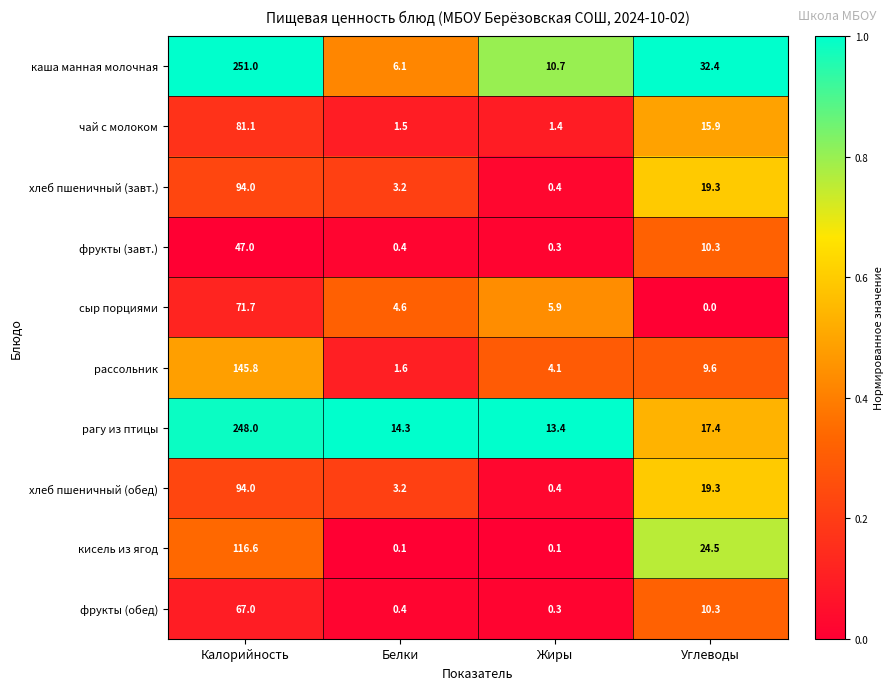

Rank the categories by фрукты (завт.) value from highest to lowest.

Калорийность, Углеводы, Белки, Жиры